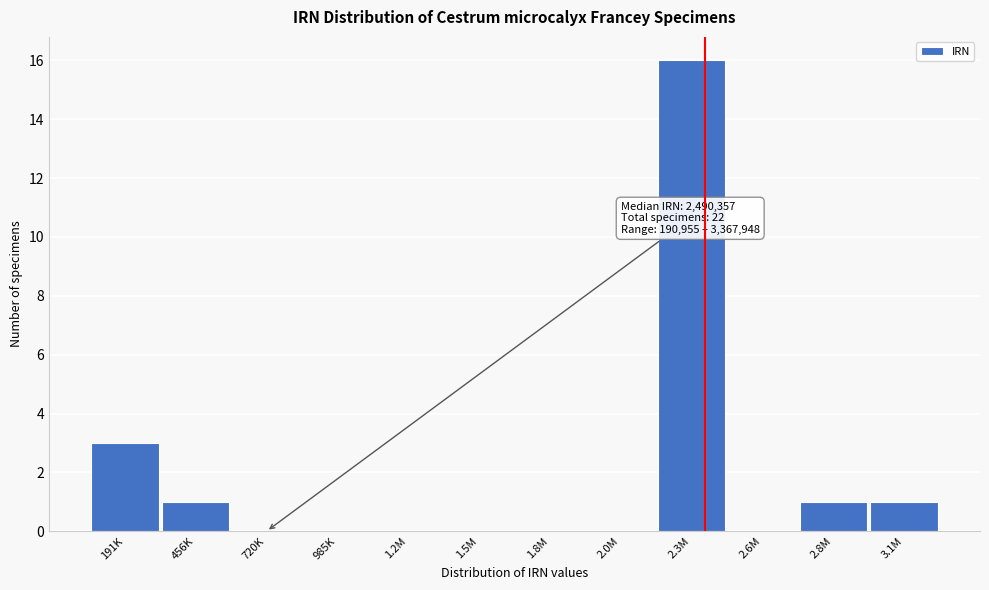

Reading left to right, transcribe all the data shown in this chart.

191K=3	456K=1	720K=0	985K=0	1.2M=0	1.5M=0	1.8M=0	2.0M=0	2.3M=16	2.6M=0	2.8M=1	3.1M=1